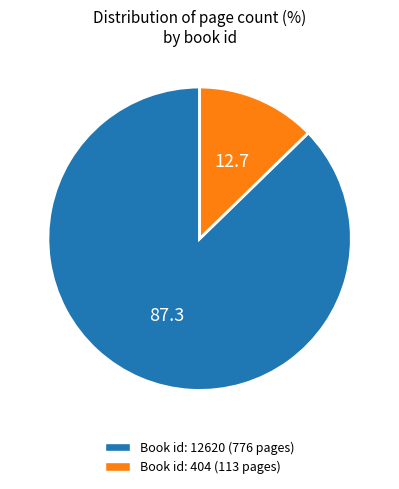

Is there a majority slice in this chart?

Yes